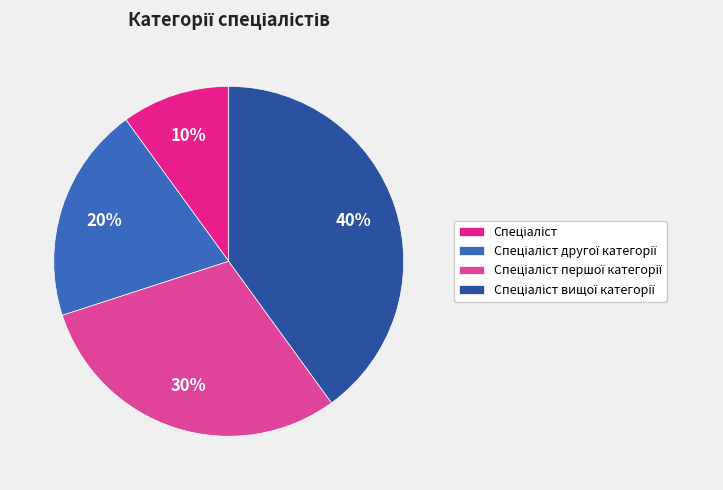

Is there any slice that represents more than half of the pie?

No